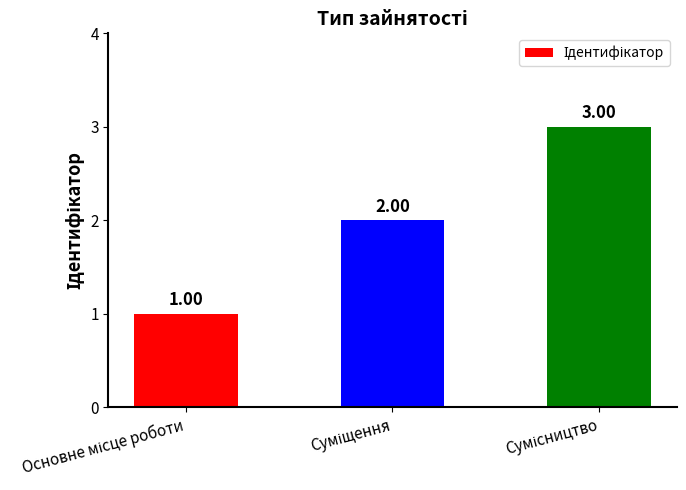

Count the values in the range 1 to 3.

3